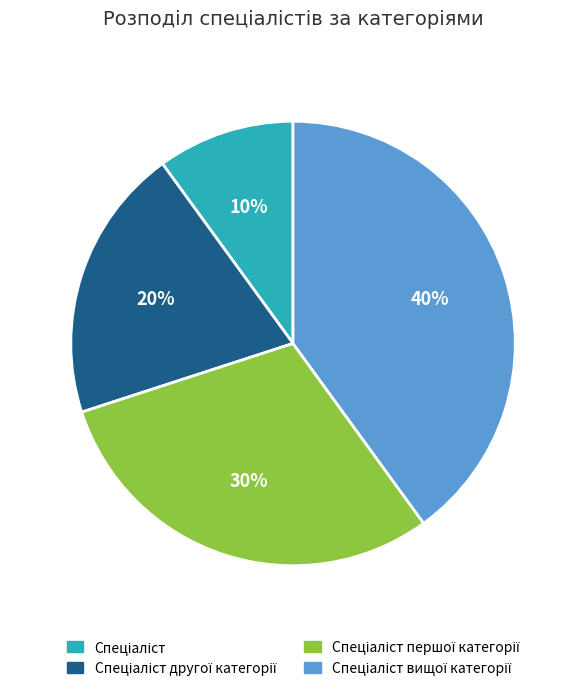

Does any single category account for the majority?

No